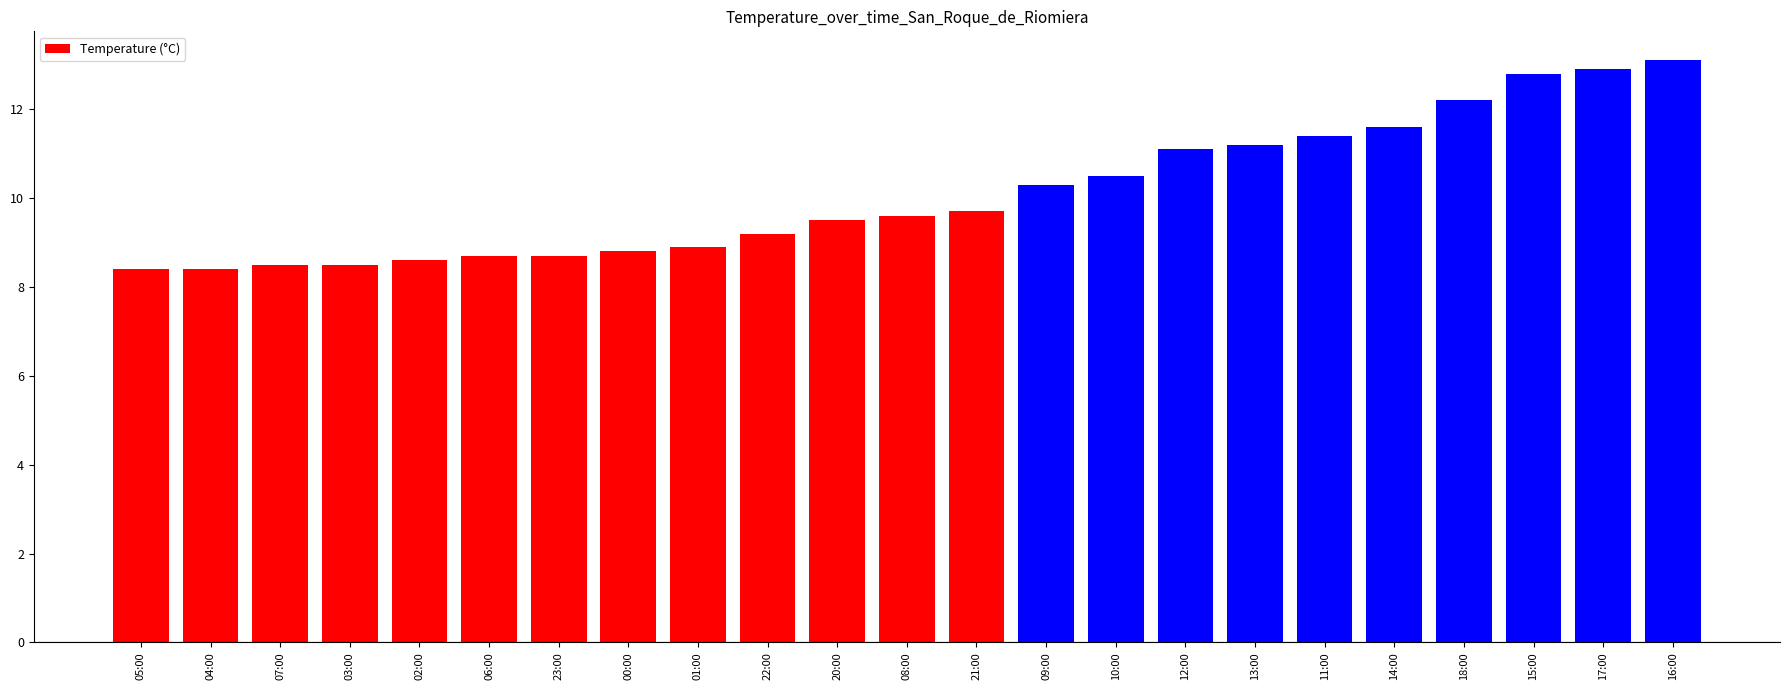

Are the bars grouped side by side (vs. stacked)?

No